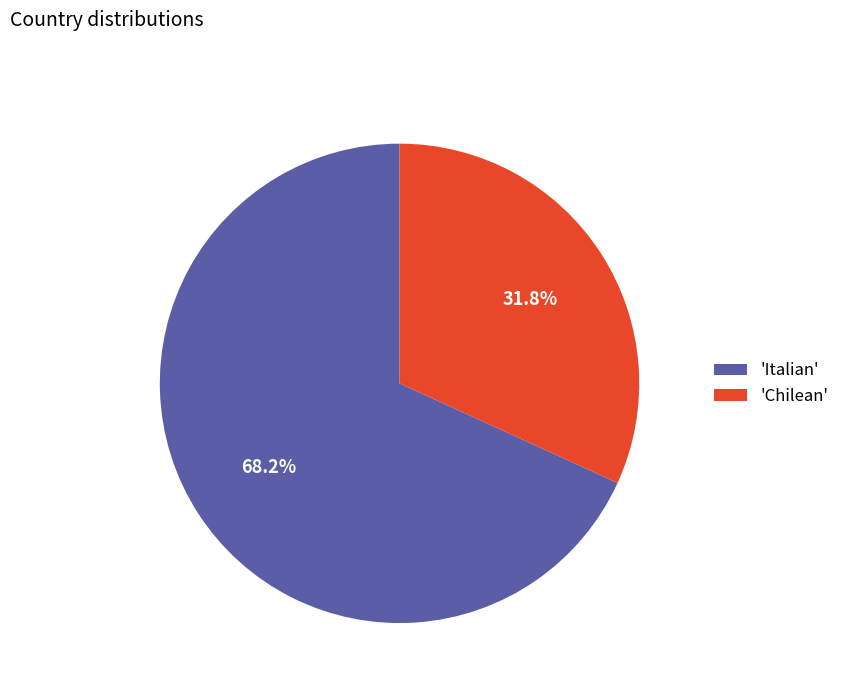

Is 'Chilean' the majority of the pie?

No